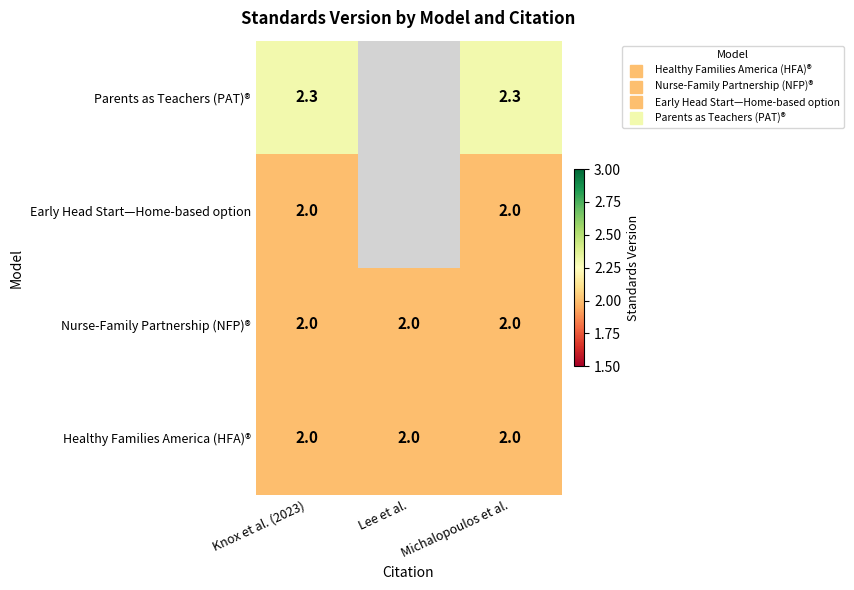

Which series has the largest range (max minus min)?

Healthy Families America (HFA)®